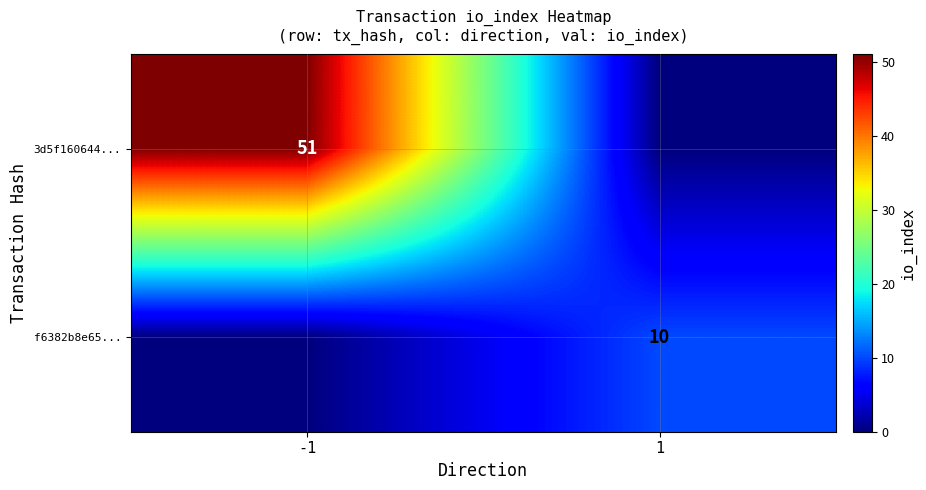

The value of f6382b8e65... at 1 is 10. True or false?

True